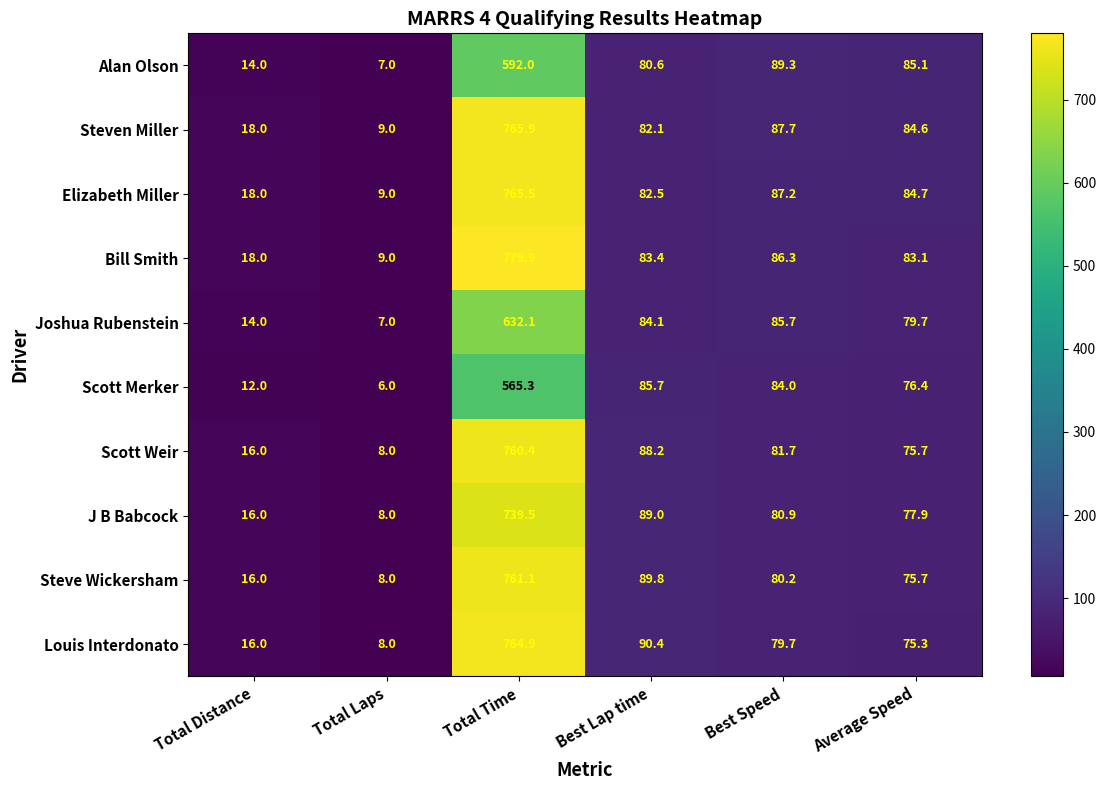

Count the number of data series in this chart.

10